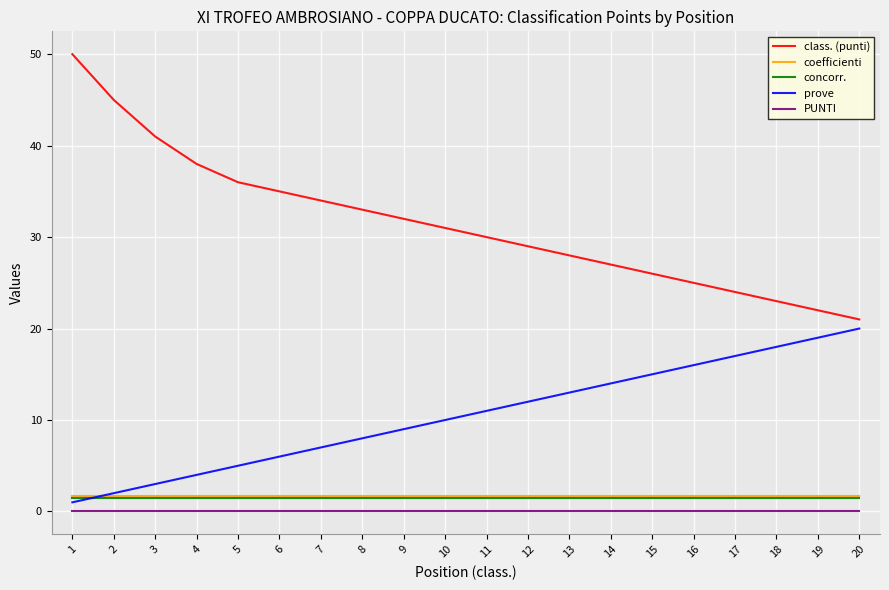

At how many categories does at least one series exceed 6?

20